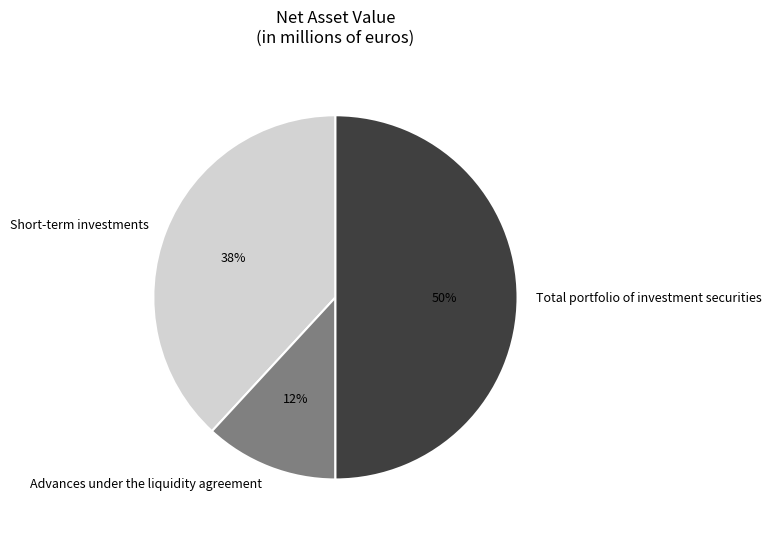

What is the ratio of the value at Short-term investments to the value at Advances under the liquidity agreement?

3.2